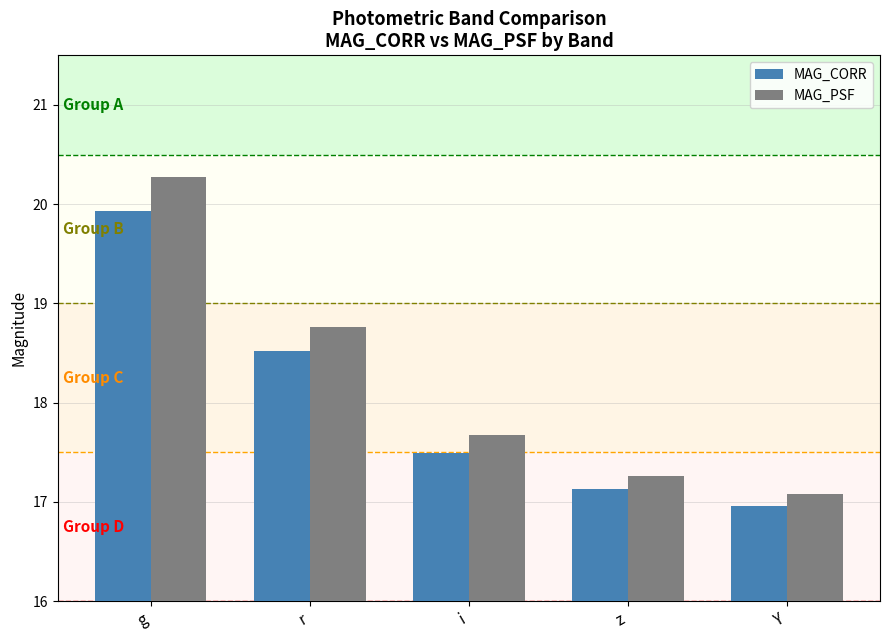

The MAG_PSF series shows 23.1 at z. True or false?

False